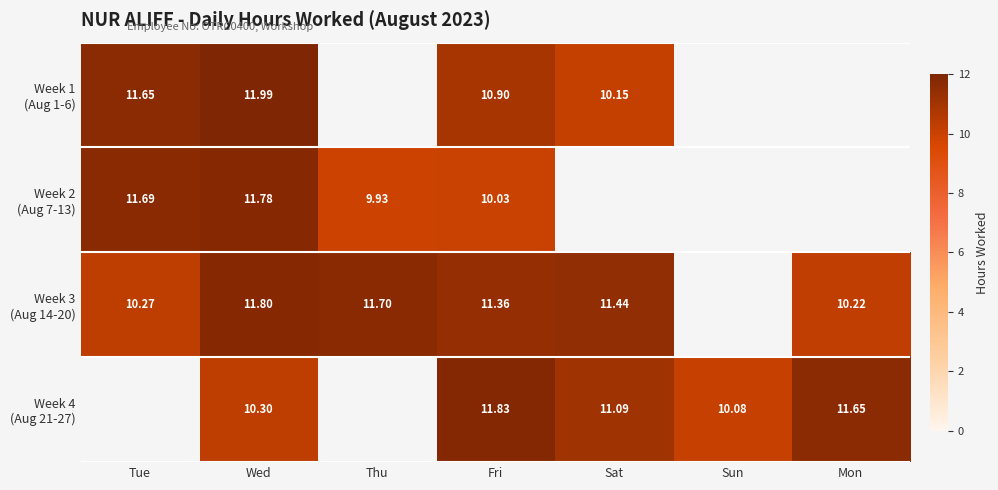

Is the value of Week 3 (Aug 14-20) at Wed greater than the value of Week 4 (Aug 21-27) at Thu?

Yes